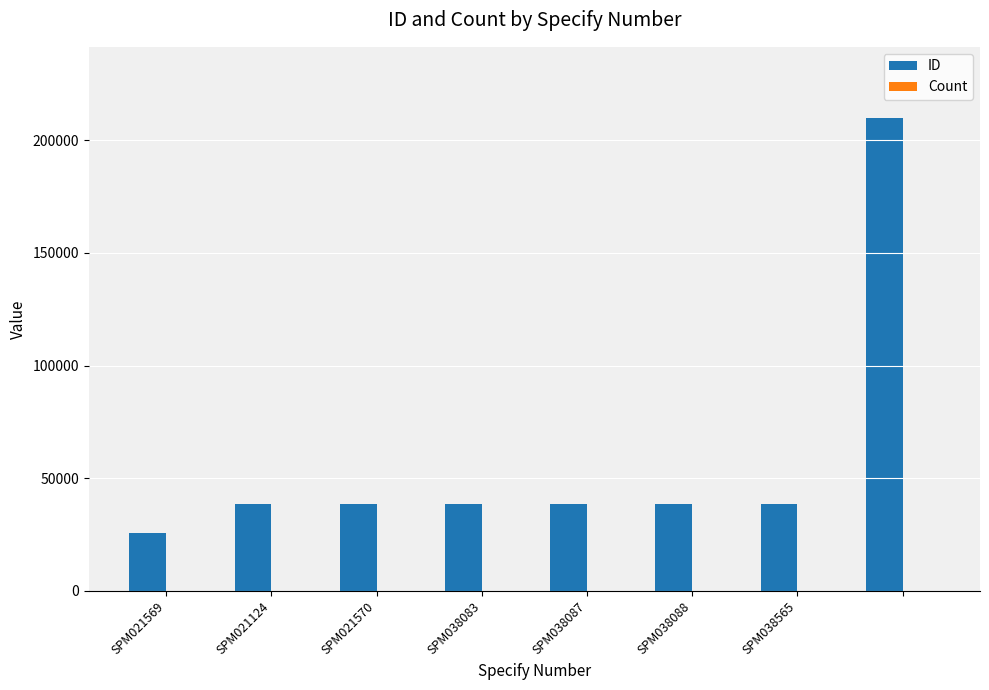

What is the maximum value for ID?

210007